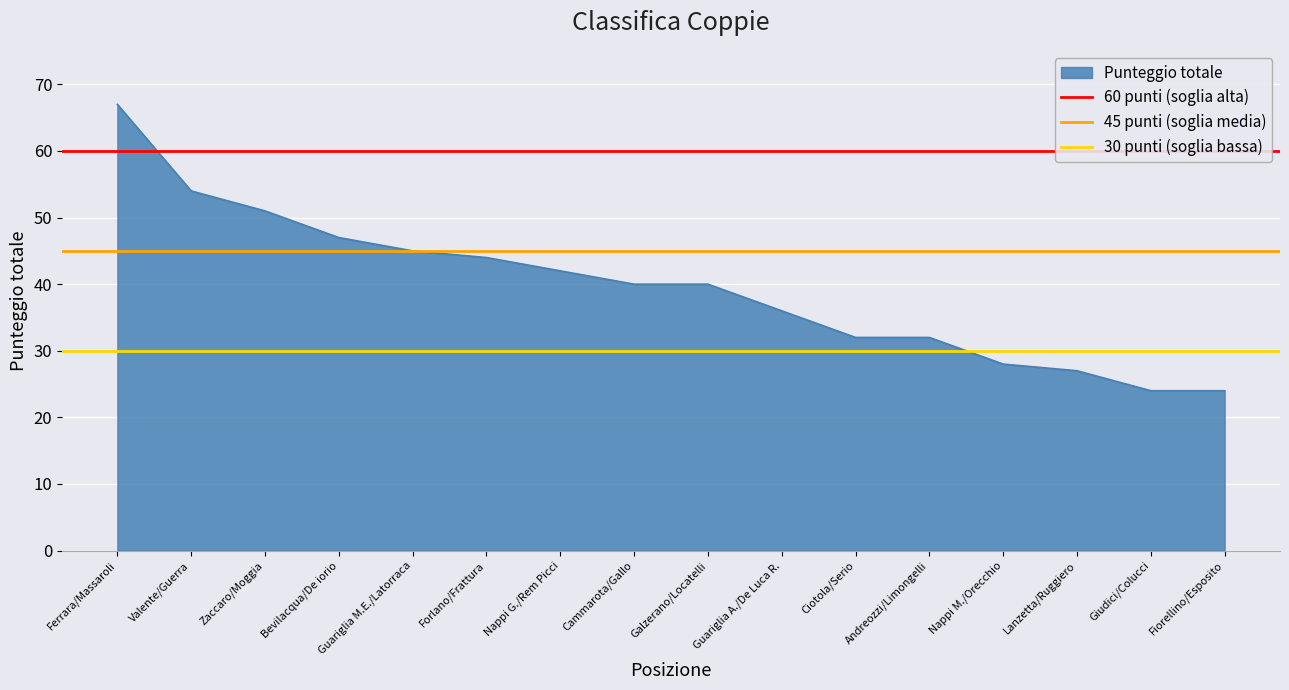

What is the lowest value of the Punteggio totale series?

24